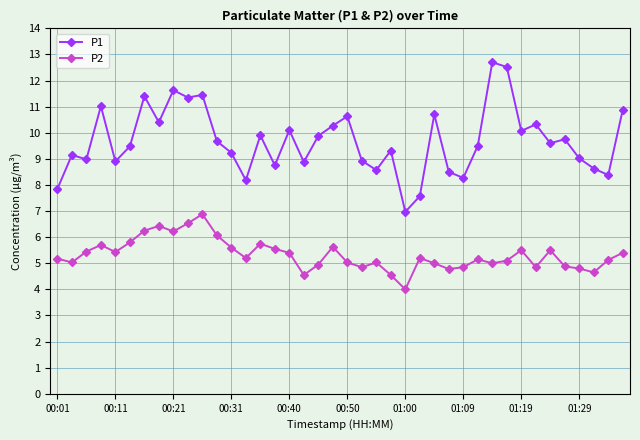

What is the average value of the P2 series?

5.3